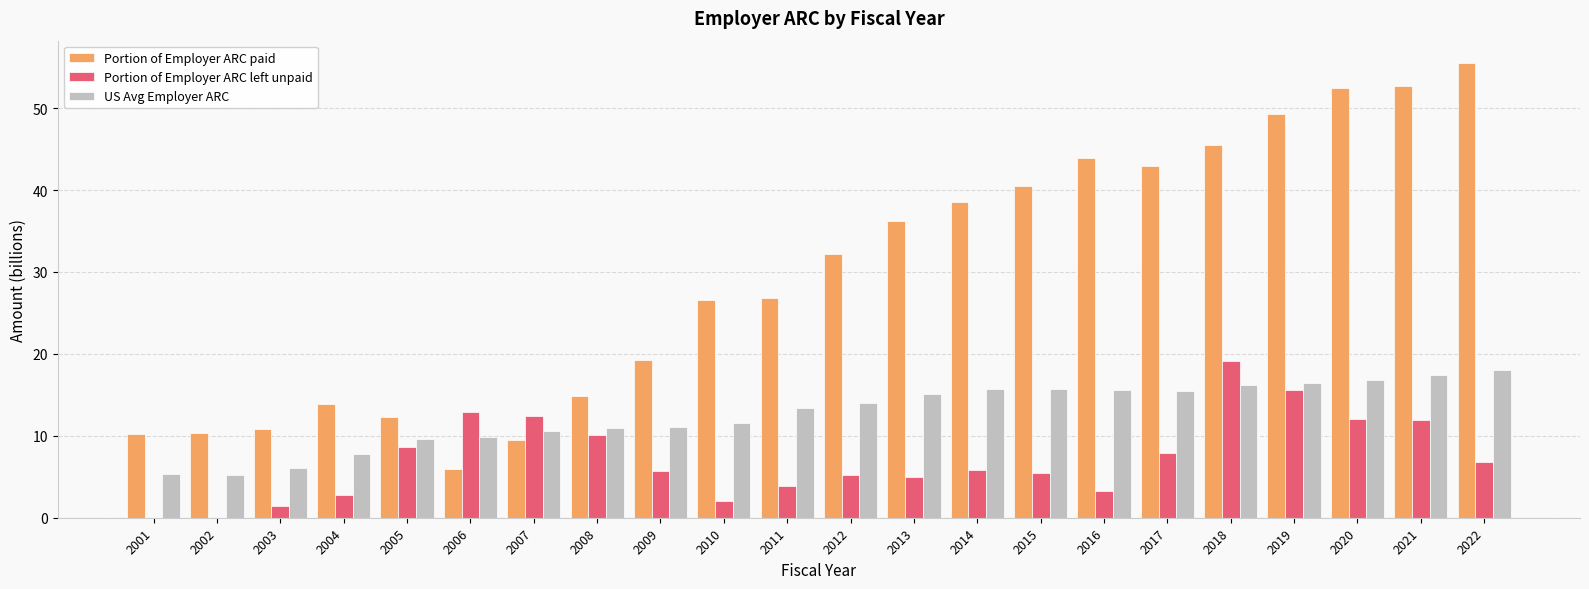

What is the total value across all series at 2017?

66.3